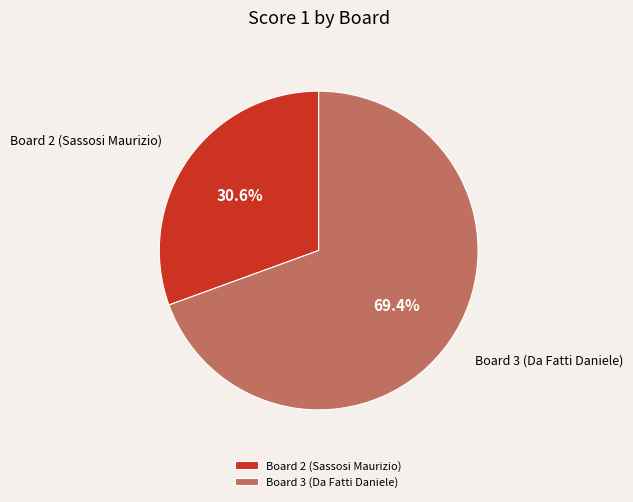

Which slice is the smallest?

Board 2 (Sassosi Maurizio)